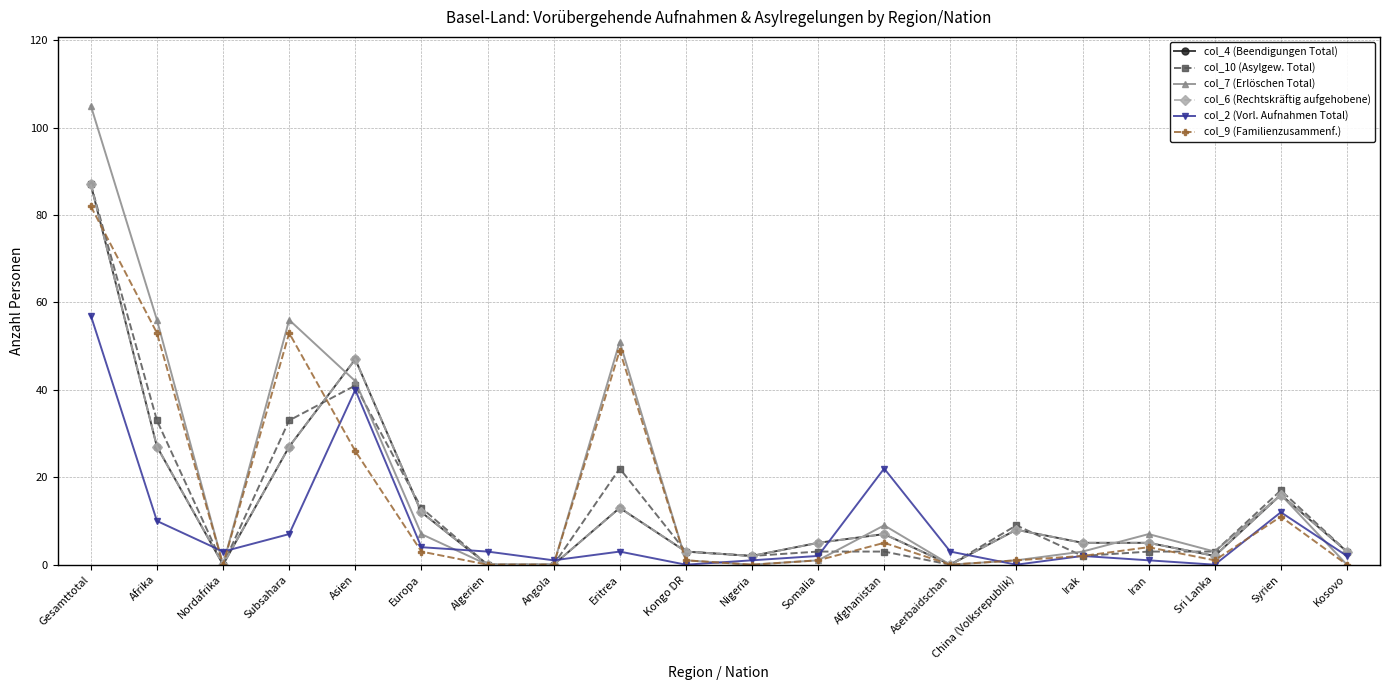

What is the label of the 5th point from the right?

Irak